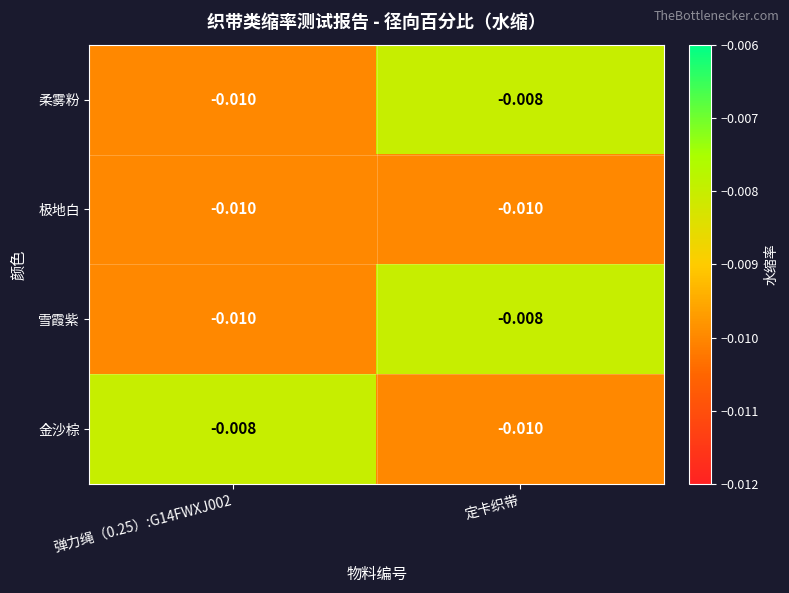

Where is 柔雾粉 nearest to the value 0?

定卡织带